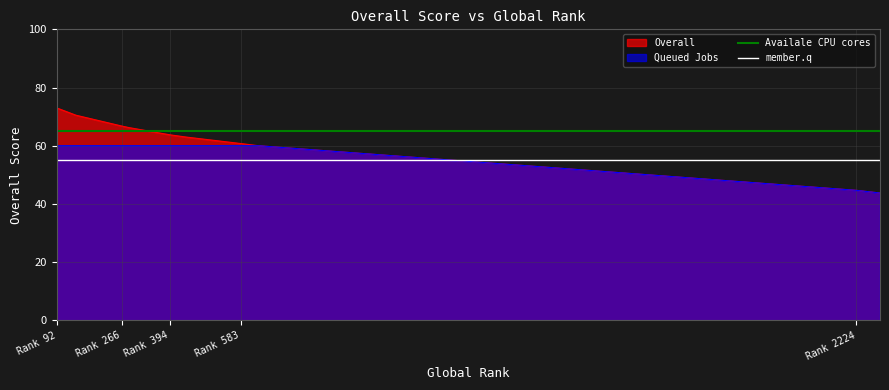

True or false: Availale CPU cores has more than 1 interior local peaks.

False